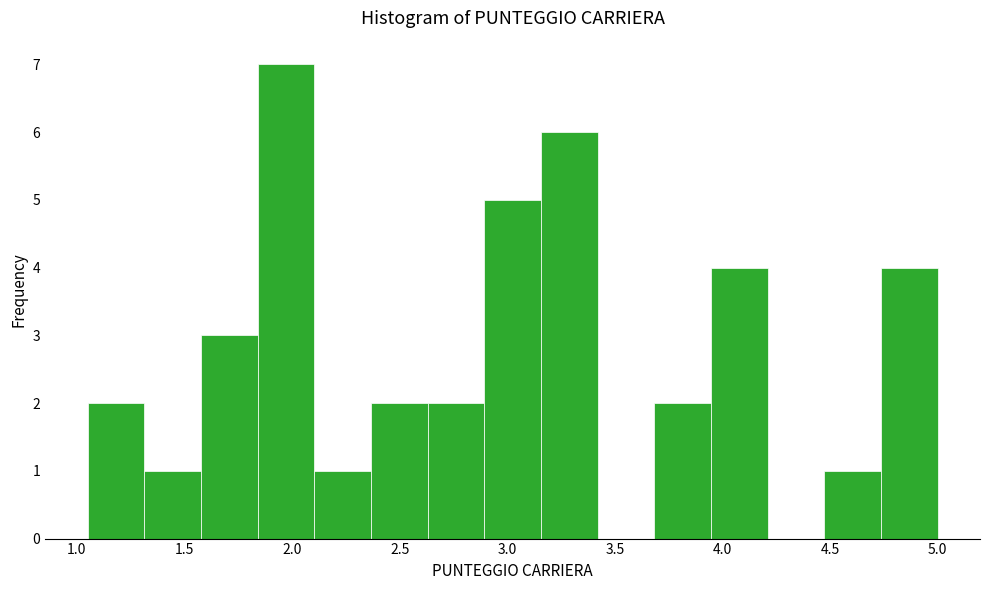

Over which range of the x-axis is the bar tallest?

1.85 to 2.10